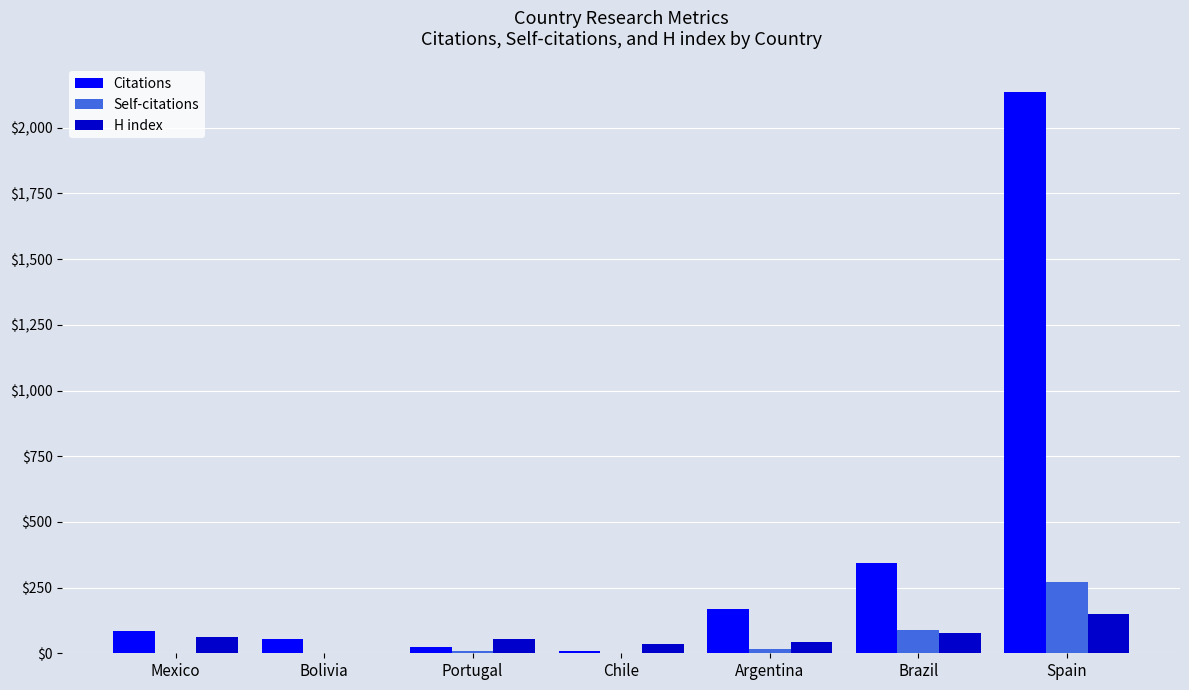

How many groups of bars are there?

7